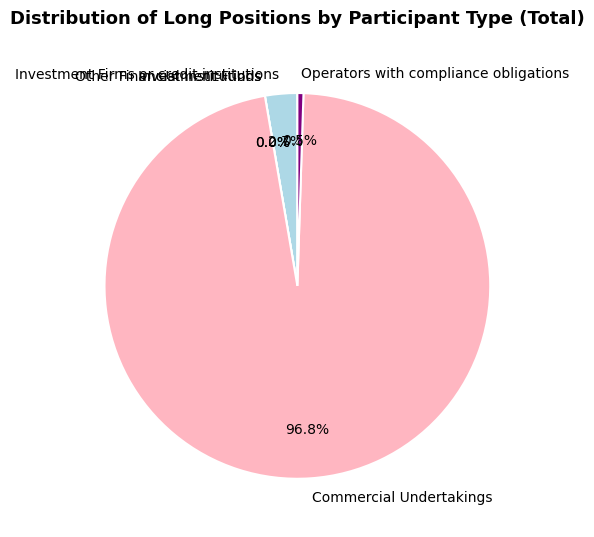

Rank the categories by value from highest to lowest.

Commercial Undertakings, Investment Firms or credit institutions, Operators with compliance obligations, Investment Funds, Other Financial Institutions